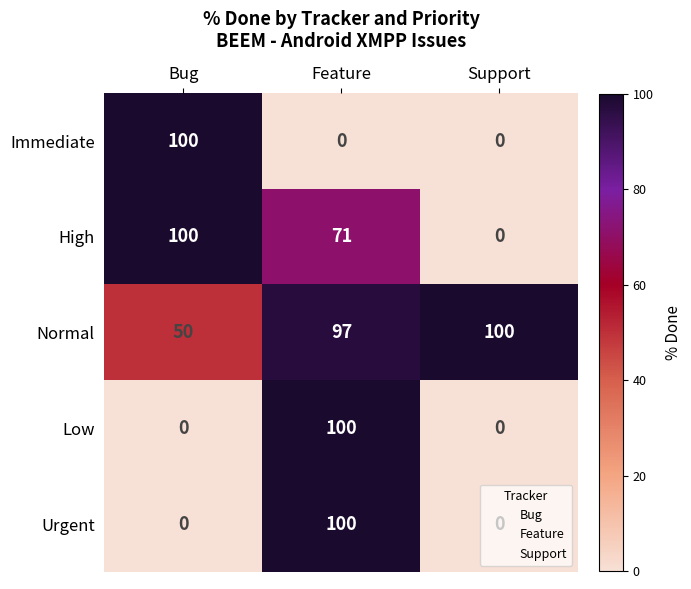

How many categories are shown in the chart?

3